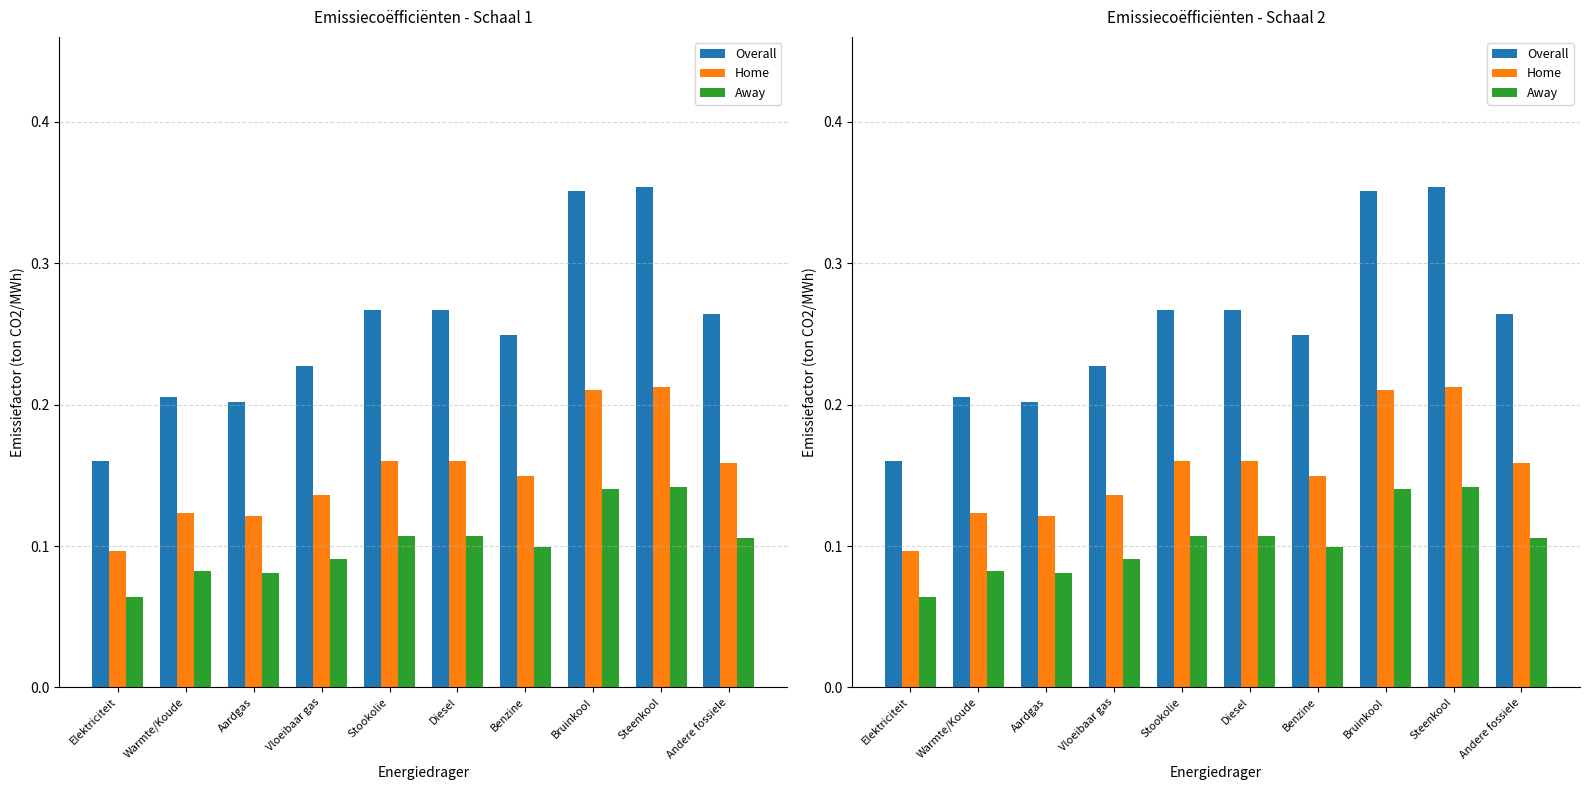

What is the difference between the second highest and minimum values in the Away series?

0.1